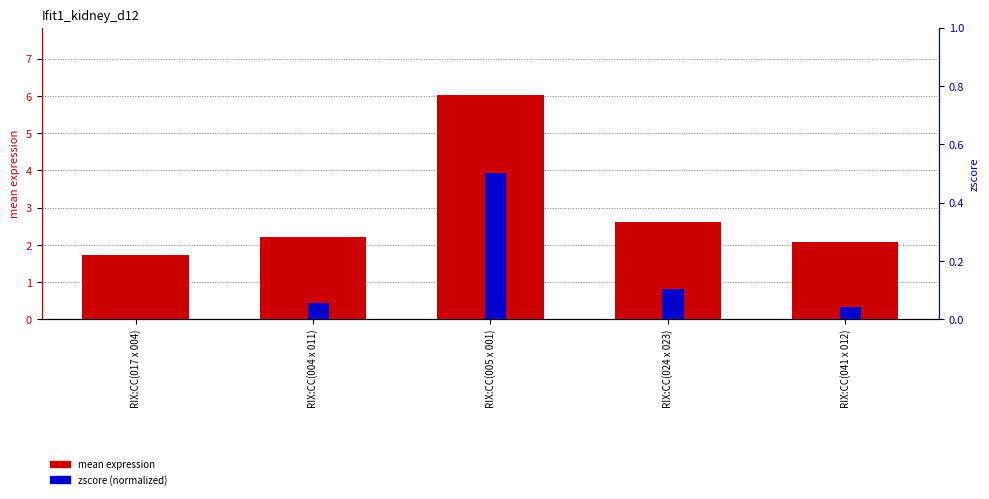

What position from the left is RIX:CC(004 x 011)?

2